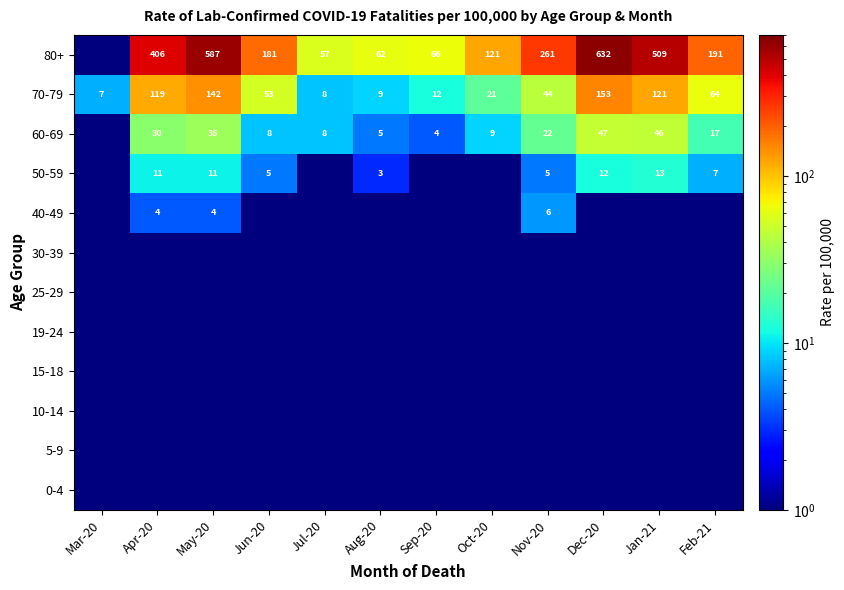

What is the sum of the 60-69 values at Sep-20 and Feb-21?

21.0